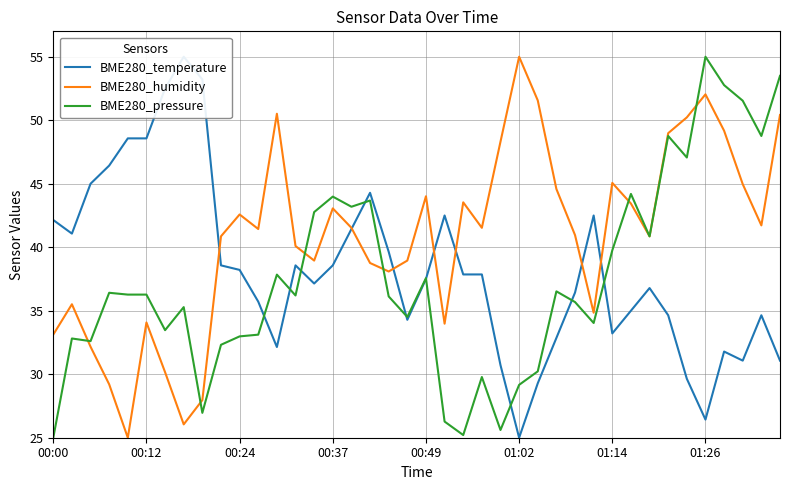

The BME280_humidity series shows 13.8 at 01:14. True or false?

False